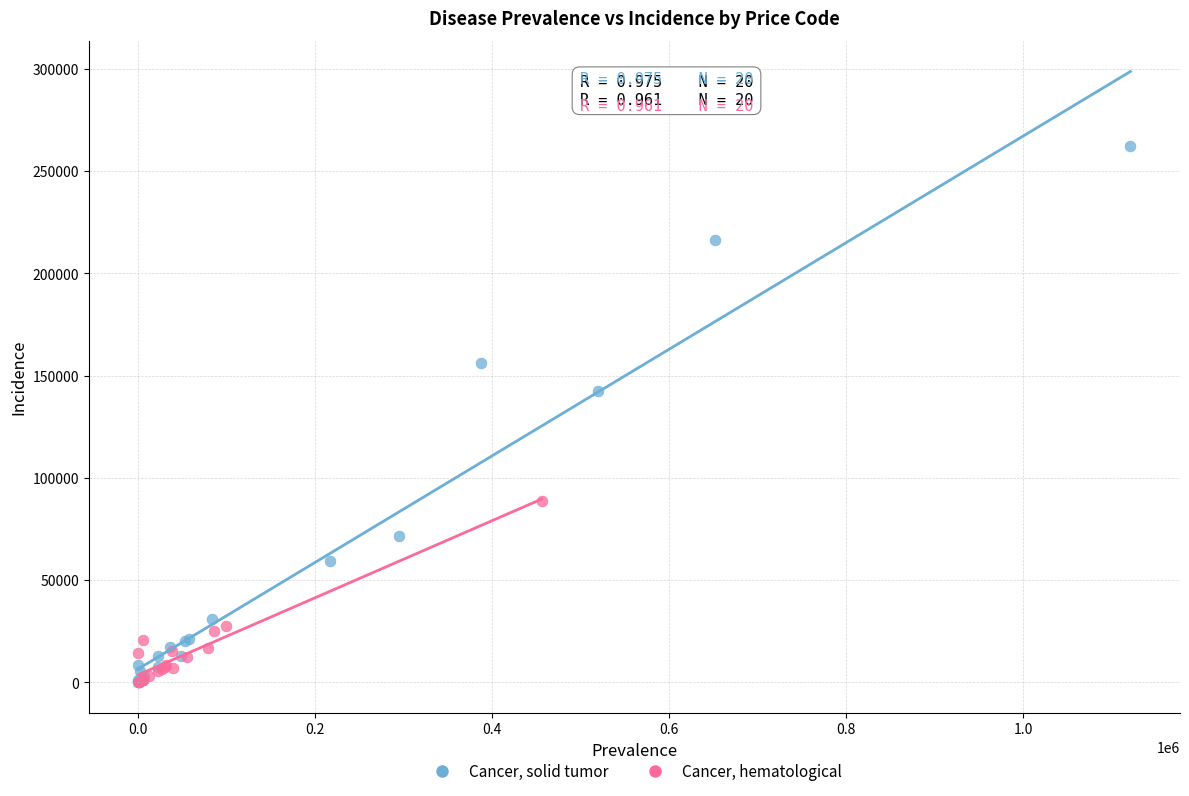

Which series has the widest spread of Y values?

Cancer, solid tumor